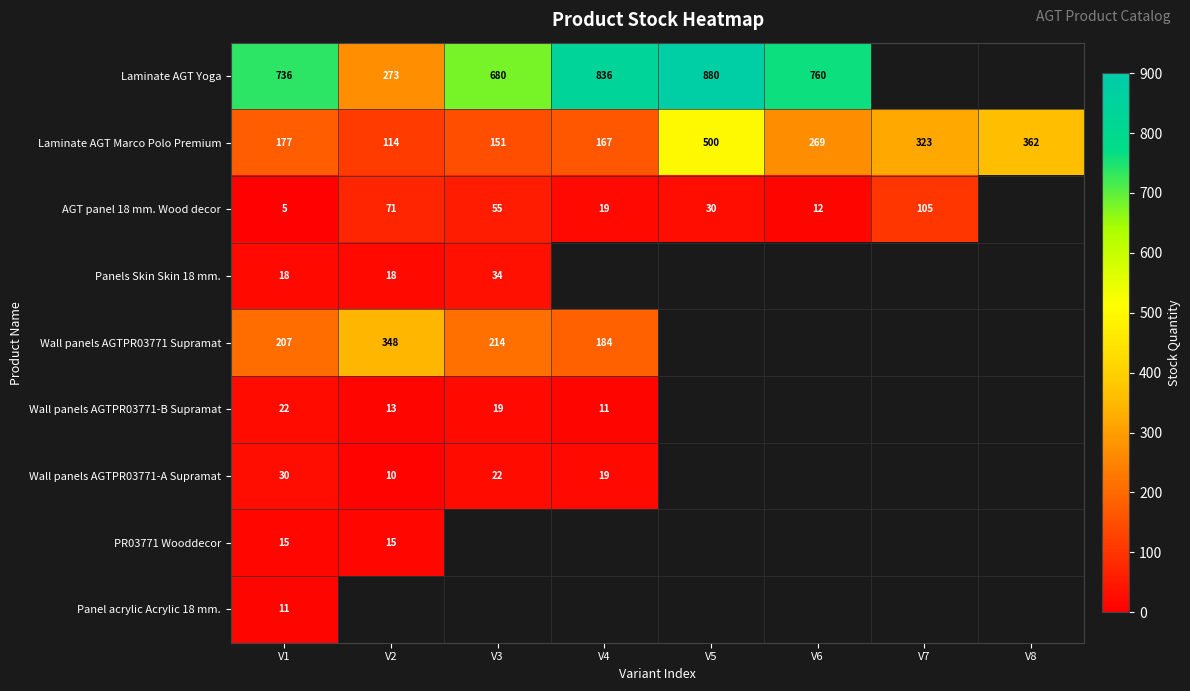

How many distinct data groups are displayed?

9